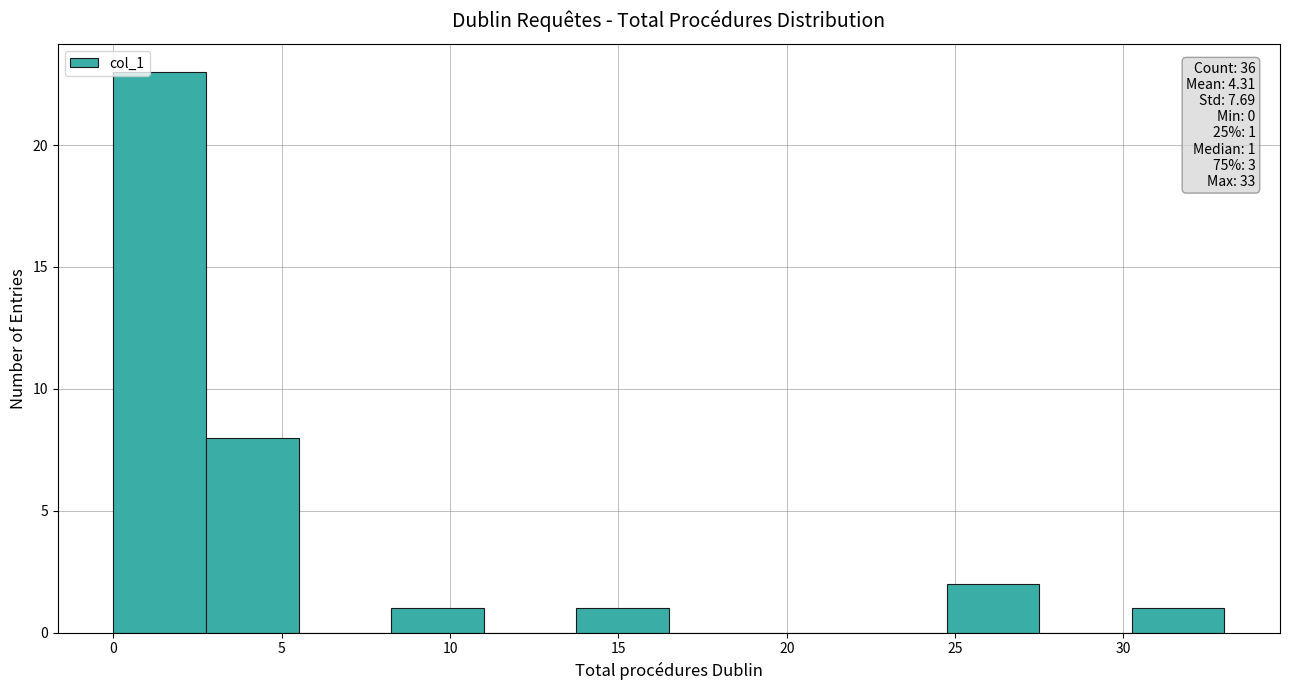

Over which range of the x-axis is the bar tallest?

0.00 to 2.75